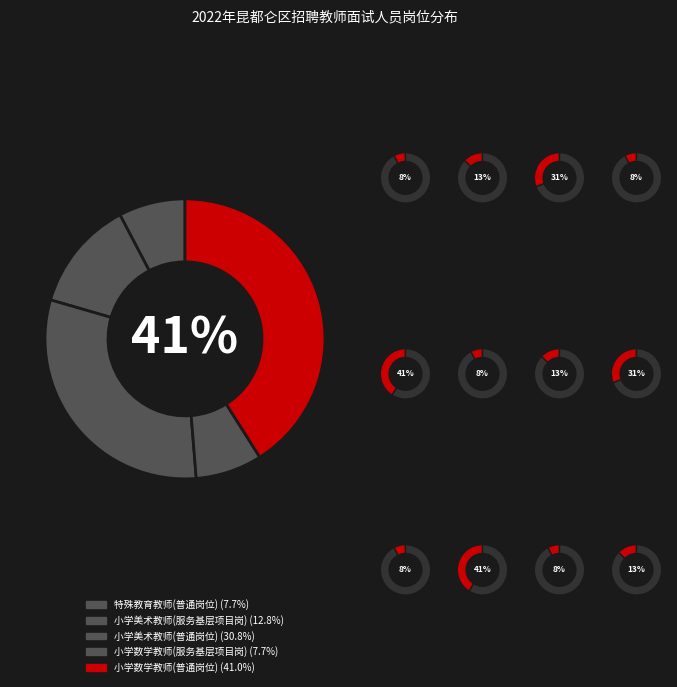

Do 特殊教育教师(普通岗位) and 小学美术教师(普通岗位) together represent more than half of the pie?

No